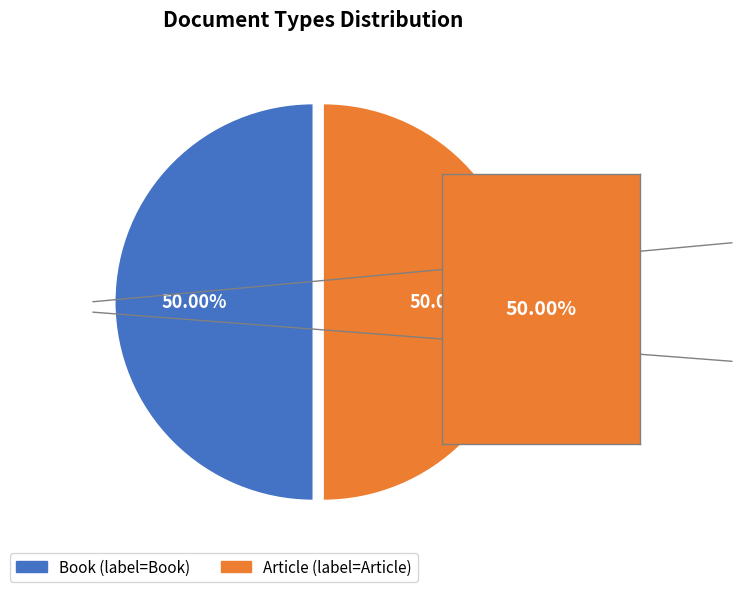

Count the number of slices in the pie.

2